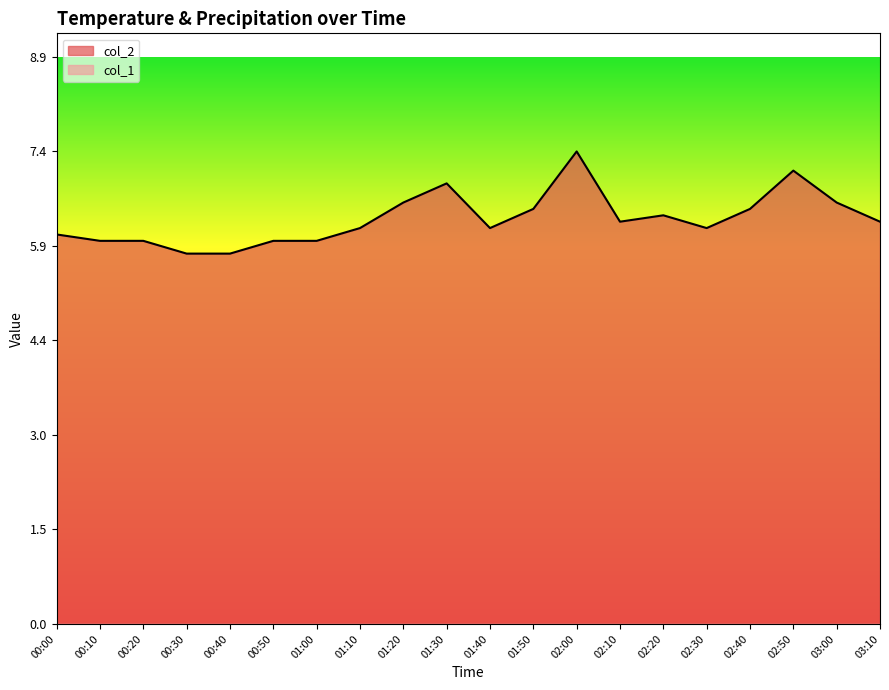

Read the value at 02:50.

7.1